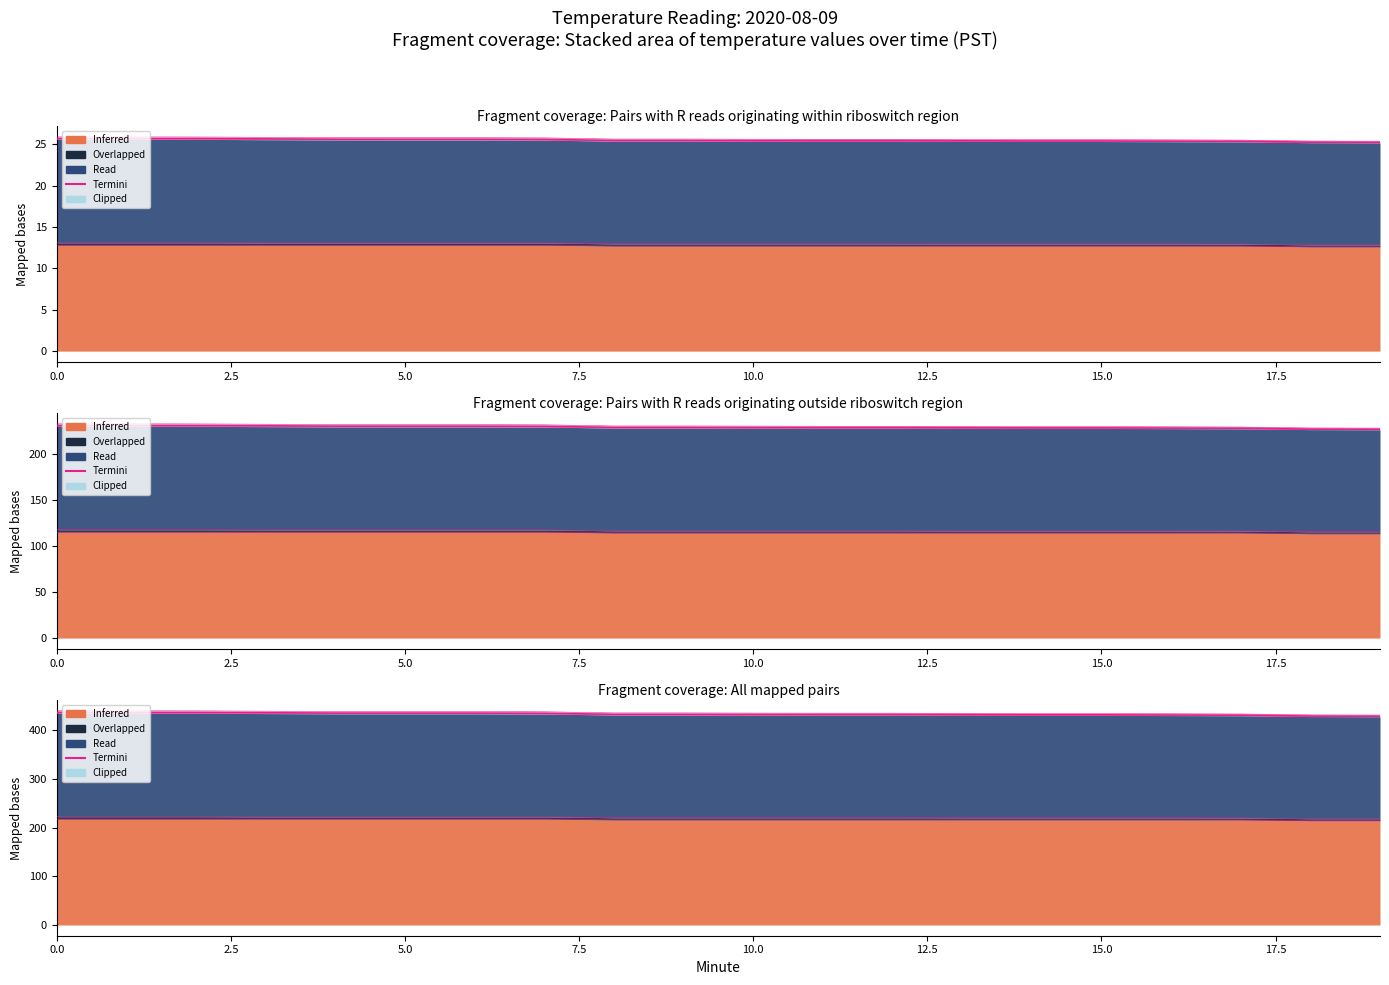

True or false: the data shows 429.4 at 18.

True